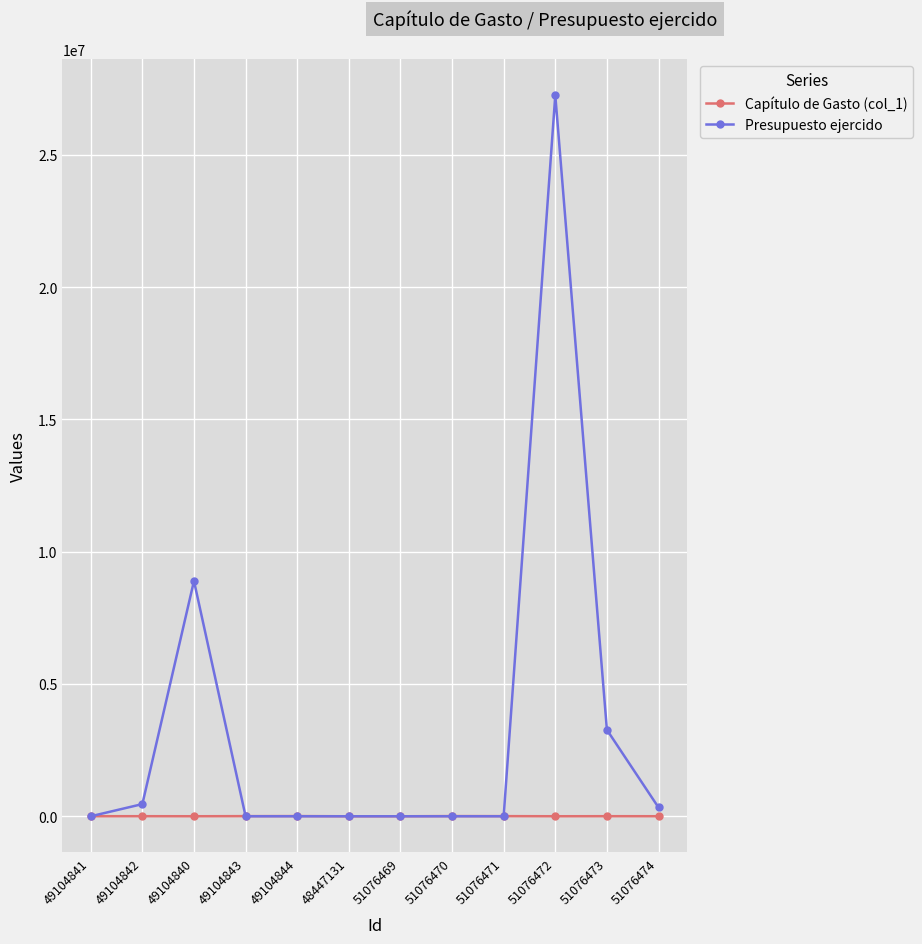

What is the average value of the Capítulo de Gasto (col_1) series?

3000.0